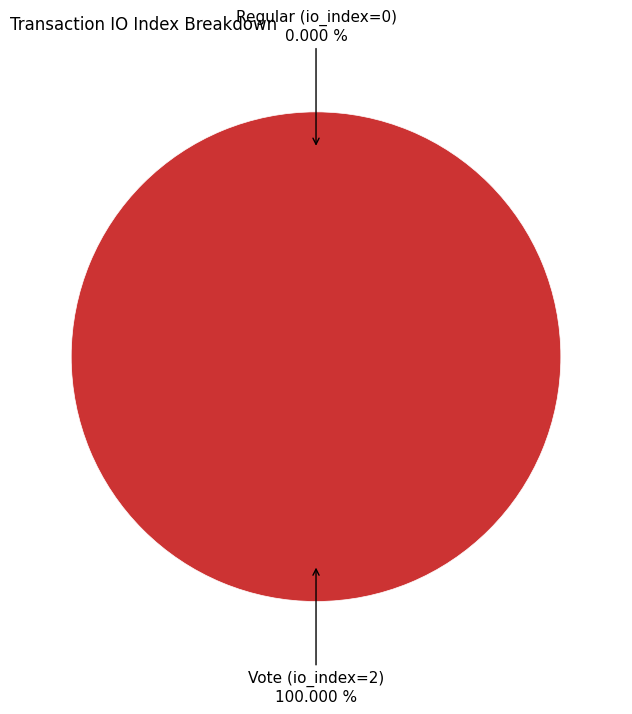

To the nearest percent, what is the difference between the Vote (io_index=2) and Regular (io_index=0) slice percentages?

100%